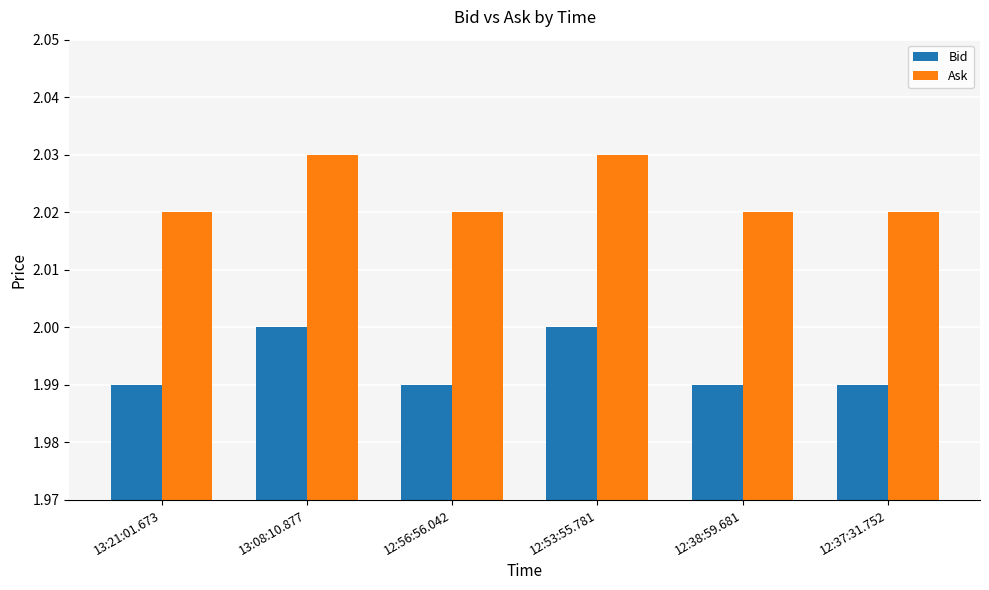

What is the sum of the Bid values at 13:08:10.877 and 12:38:59.681?

4.0